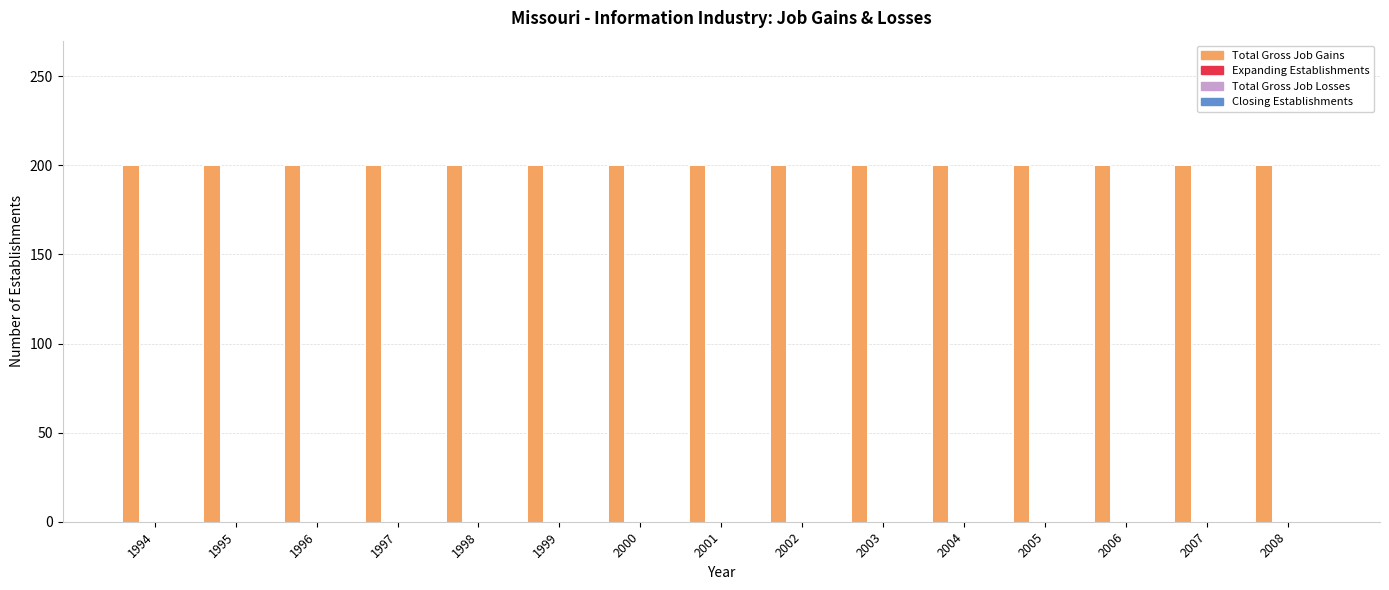

Reading right to left, transcribe all the data shown in this chart.

Total Gross Job Gains: 200	200	200	200	200	200	200	200	200	200	200	200	200	200	200
Expanding Establishments: 0	0	0	0	0	0	0	0	0	0	0	0	0	0	0
Total Gross Job Losses: 0	0	0	0	0	0	0	0	0	0	0	0	0	0	0
Closing Establishments: 0	0	0	0	0	0	0	0	0	0	0	0	0	0	0